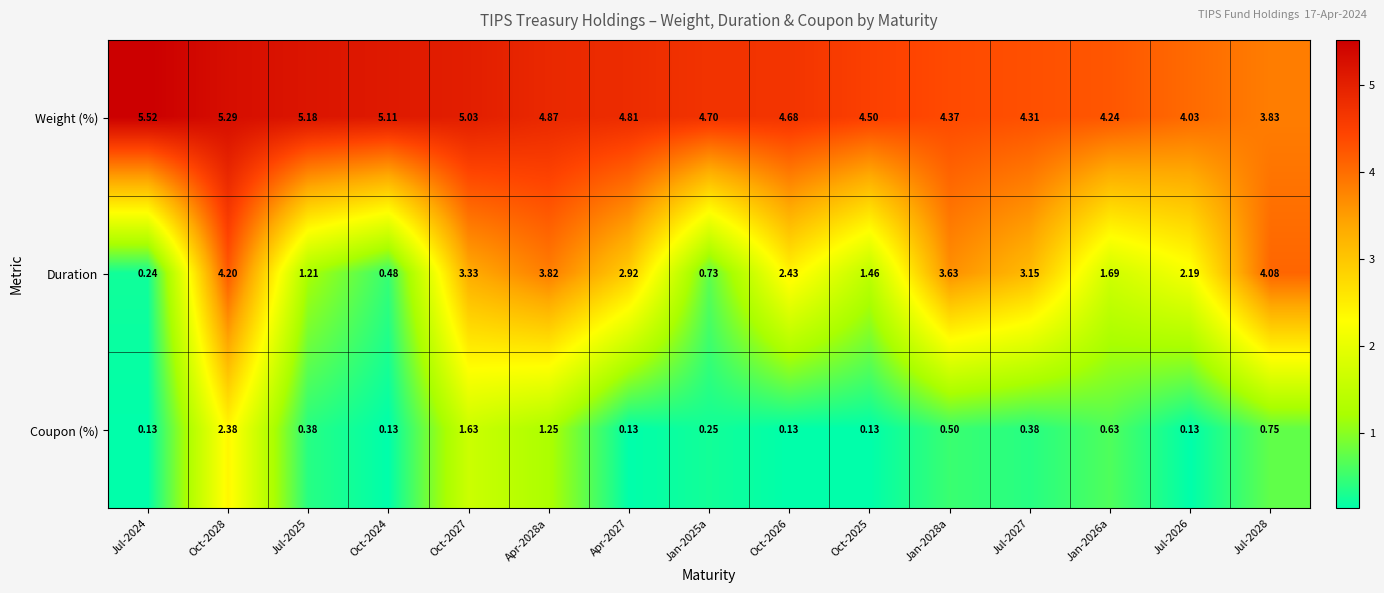

Which series has the largest total across all categories?

Weight (%)